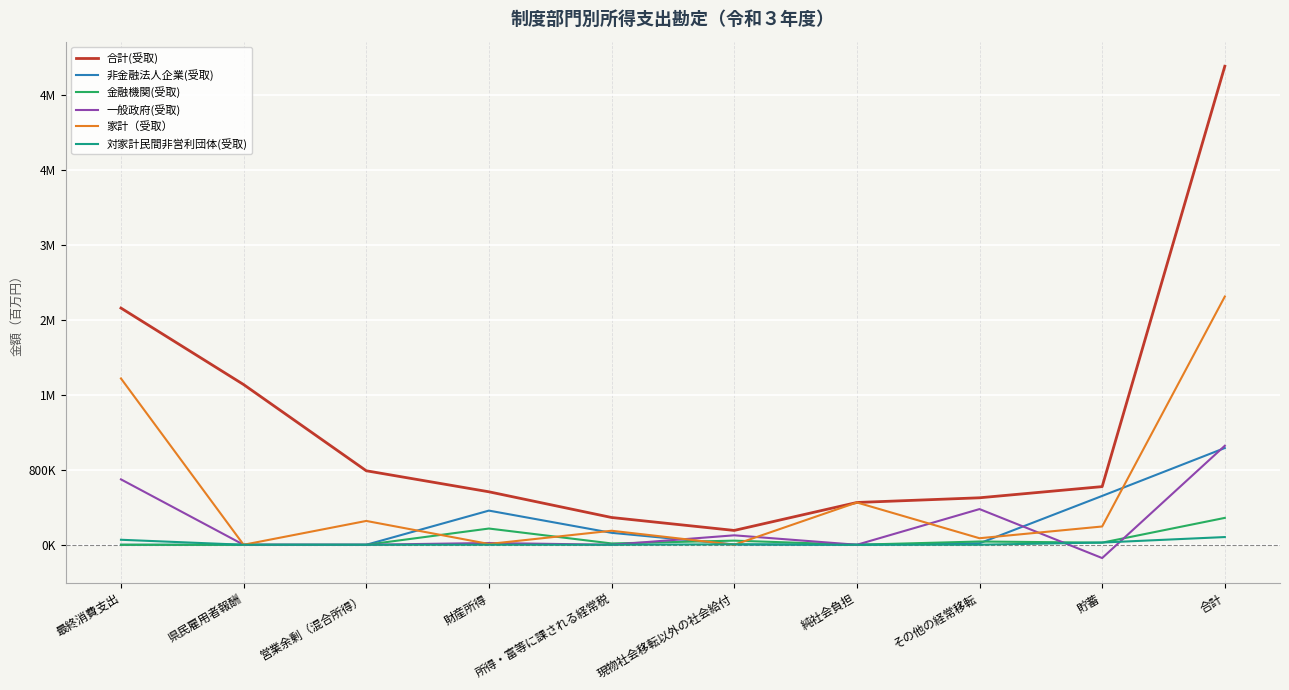

What is the label of the 9th point from the right?

県民雇用者報酬